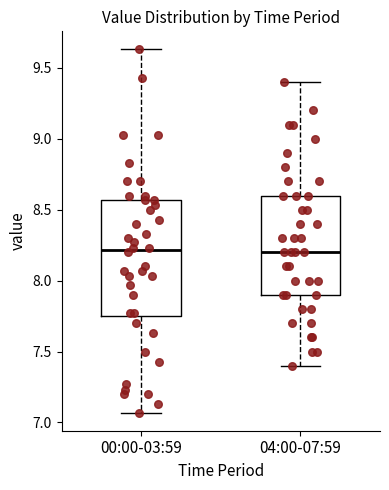

Reading left to right, transcribe this box plot: for each box, give where its median line is, the range the box spans, and where its two whiskers end, as read against the y-axis. The values are not printed on the chart, so give them approximately, as read against the axis.

00:00-03:59: median 8.20, box 7.75 to 8.55, whiskers 7.05 to 9.65
04:00-07:59: median 8.20, box 7.90 to 8.60, whiskers 7.40 to 9.40